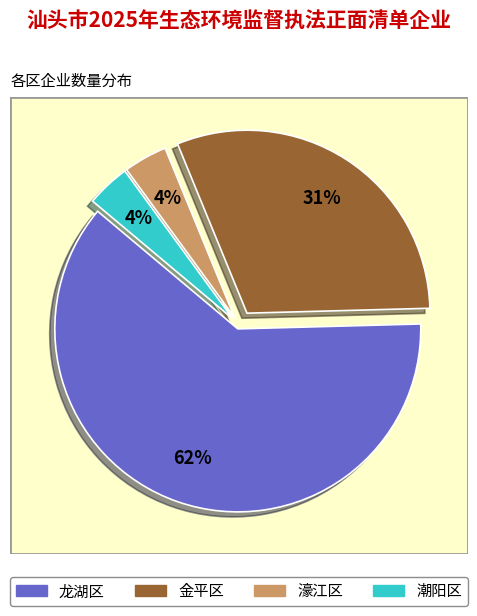

To the nearest percent, what portion does 金平区 represent?

31%